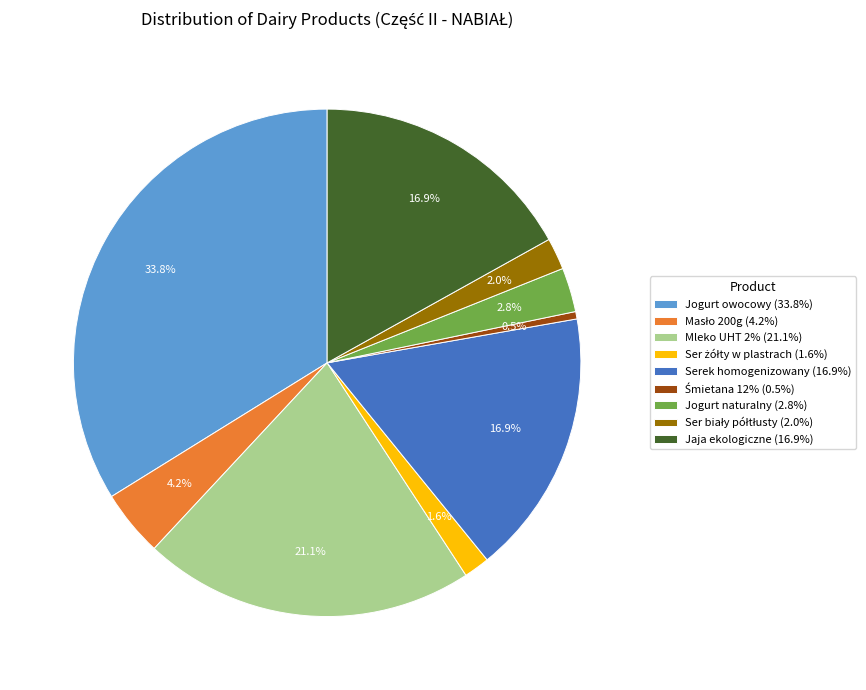

What is the total percentage of Jaja ekologiczne (16.9%) and Jogurt owocowy (33.8%)?

50.8%